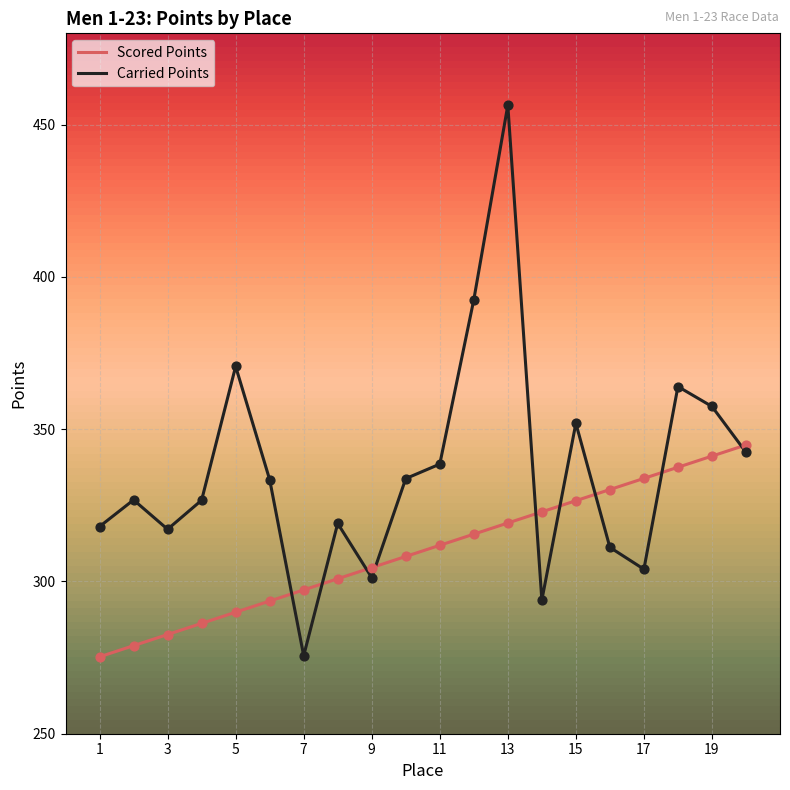

Which series has the largest total across all categories?

Carried Points